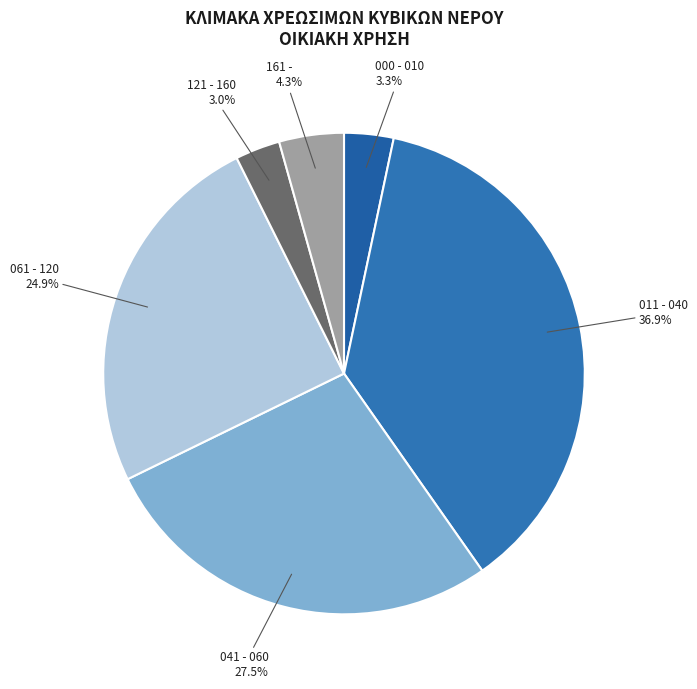

Count the number of slices in the pie.

6